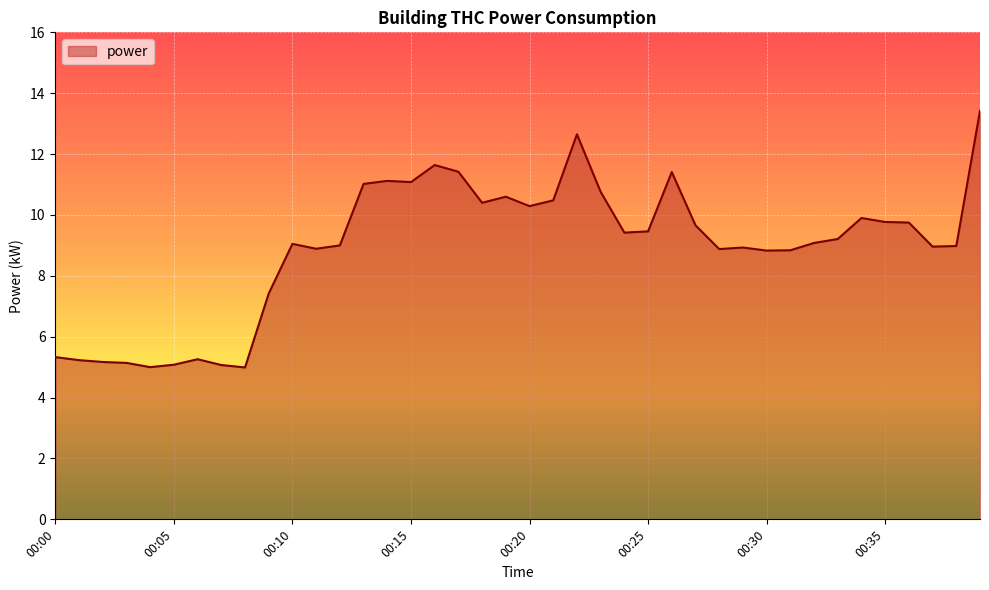

What is the maximum value shown in the chart?

13.4